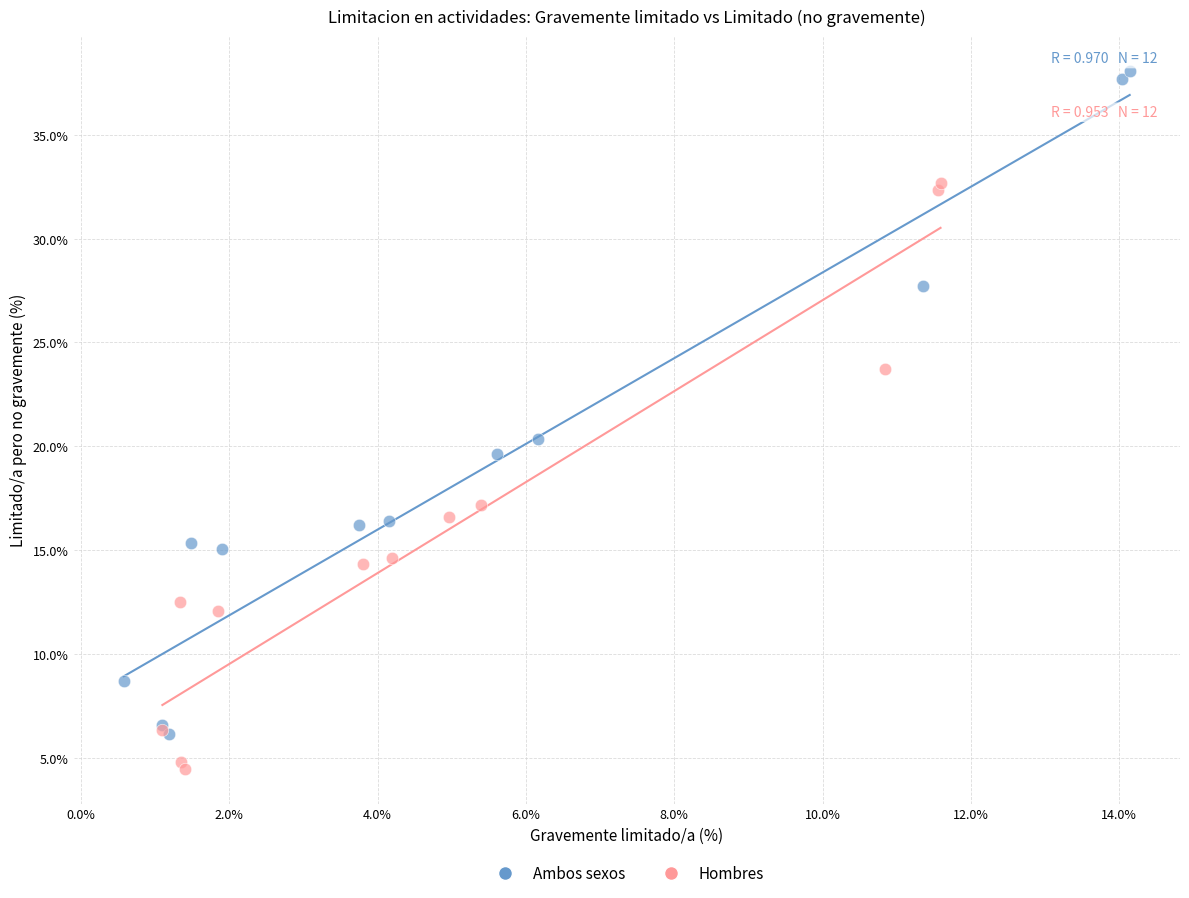

Which series reaches the minimum Y coordinate?

Hombres